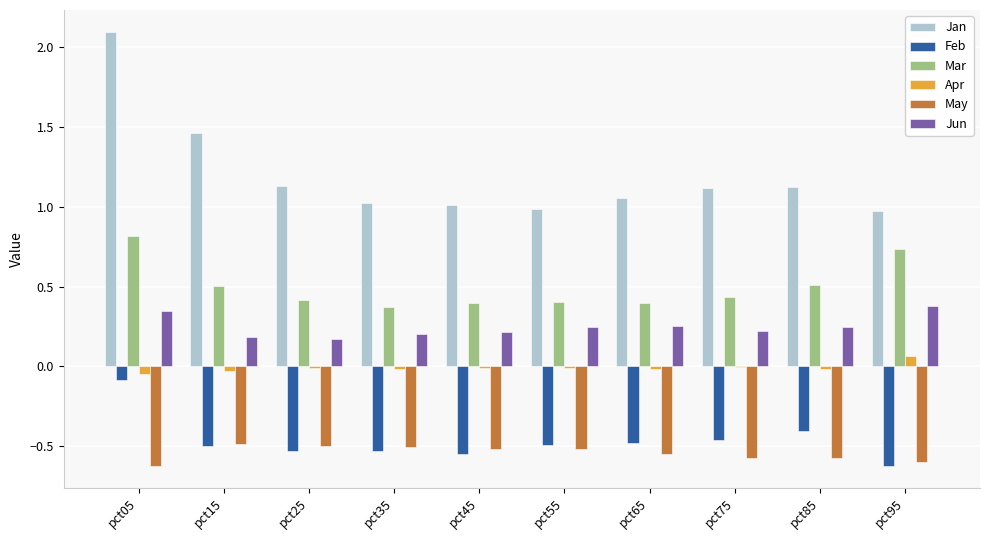

What are all the series names shown in the legend?

Jan, Feb, Mar, Apr, May, Jun